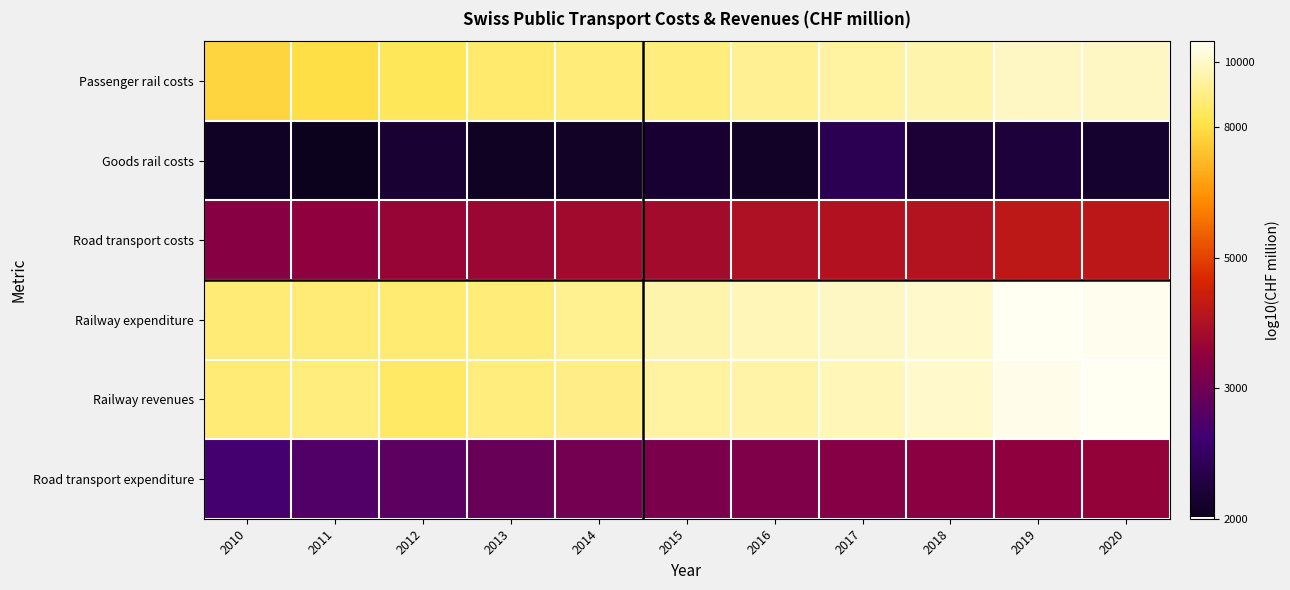

Rank the series at 2017 from highest to lowest value.

Railway expenditure, Railway revenues, Passenger rail costs, Road transport costs, Road transport expenditure, Goods rail costs